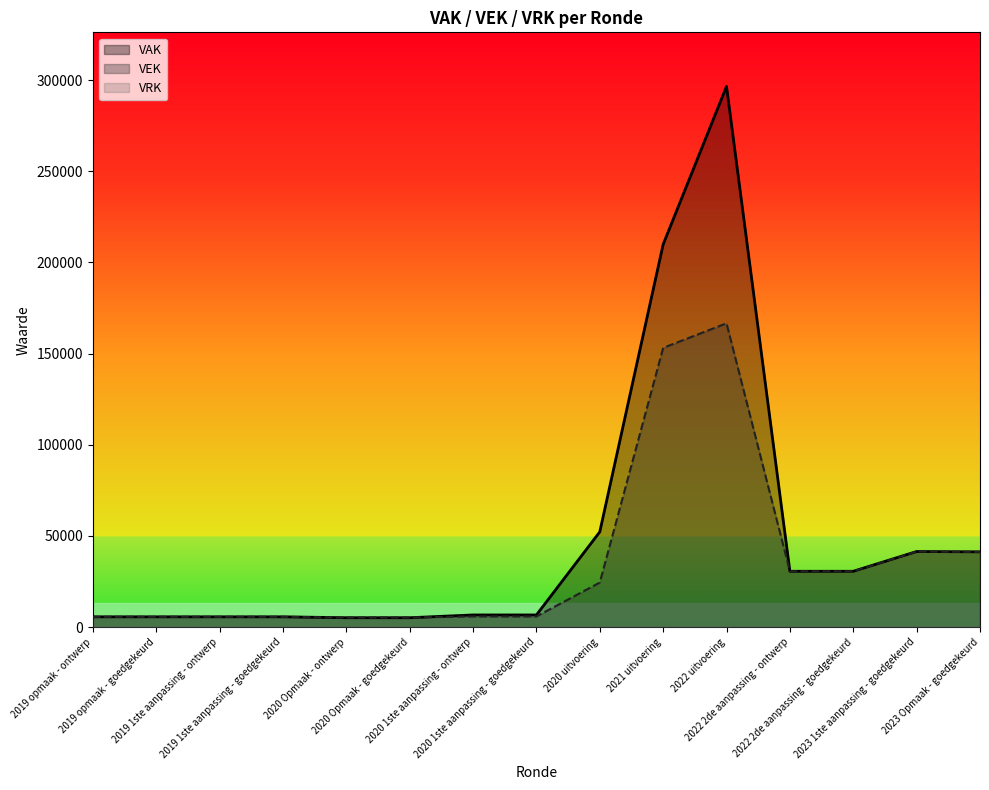

Where is the first local maximum for VEK?

2022 uitvoering